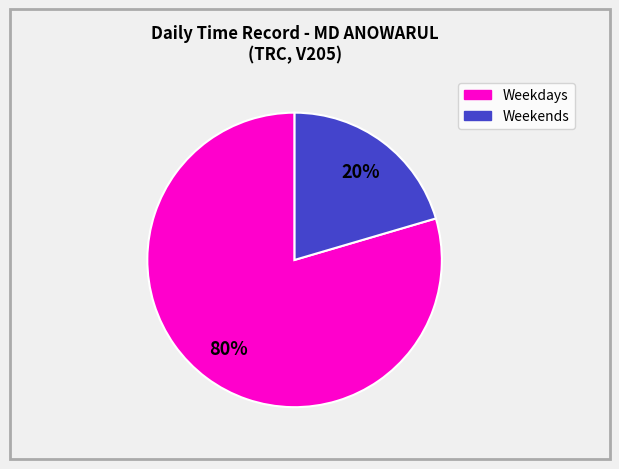

How many segments does this pie chart have?

2